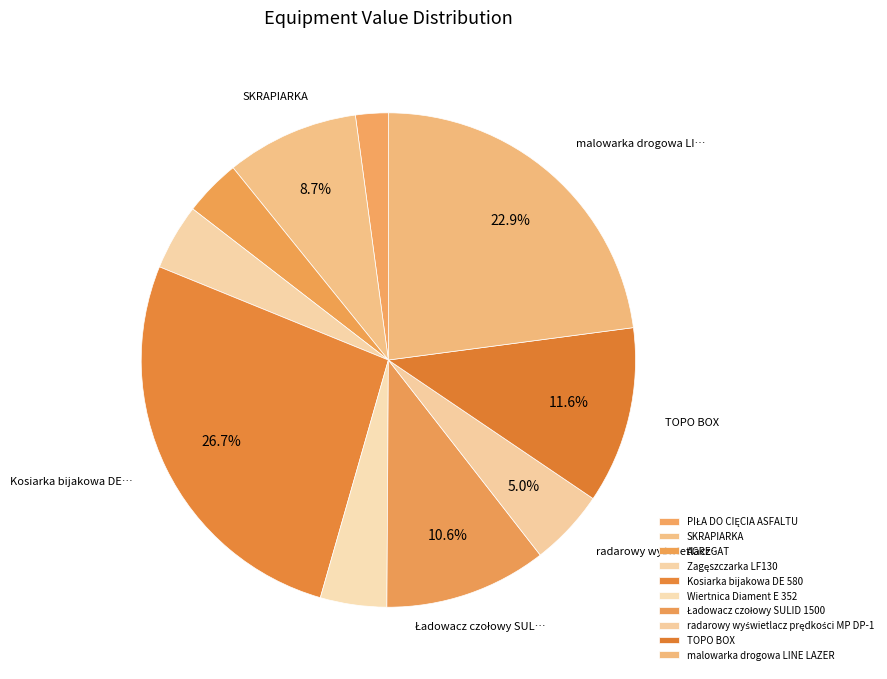

To the nearest percent, what portion does malowarka drogowa LINE LAZER represent?

23%